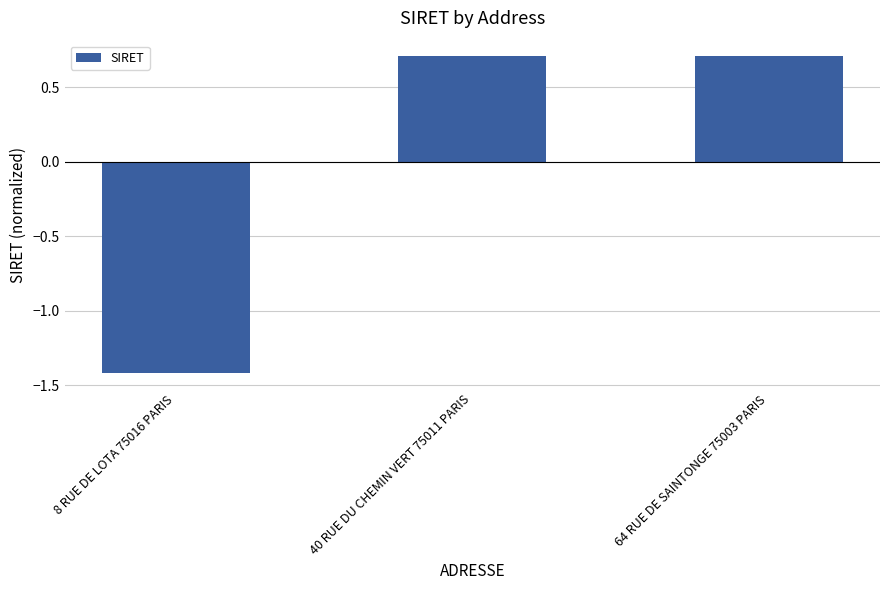

Reading left to right, transcribe all the data shown in this chart.

8 RUE DE LOTA 75016 PARIS=-1.4	40 RUE DU CHEMIN VERT 75011 PARIS=0.7	64 RUE DE SAINTONGE 75003 PARIS=0.7